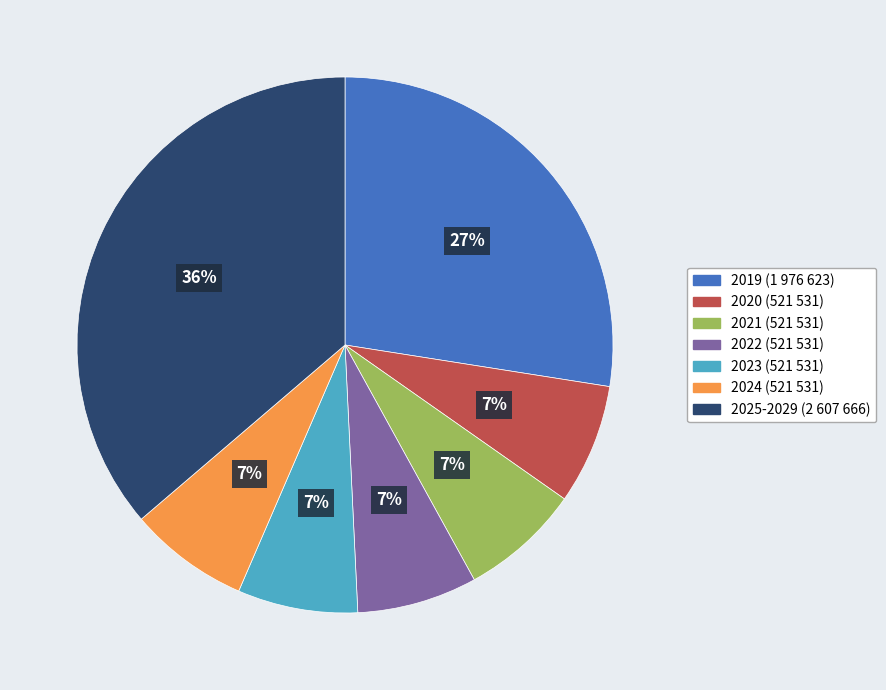

To the nearest percent, what is the average slice percentage?

14%